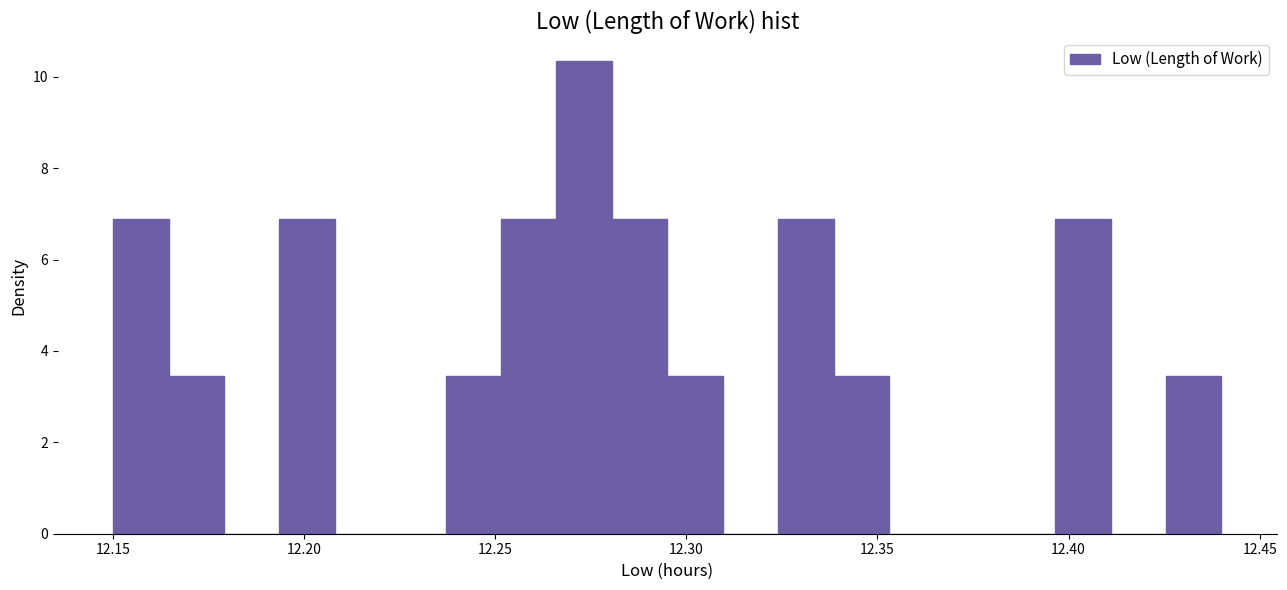

Read against the x-axis, roughly where is the centre of the tallest bar?

12.275